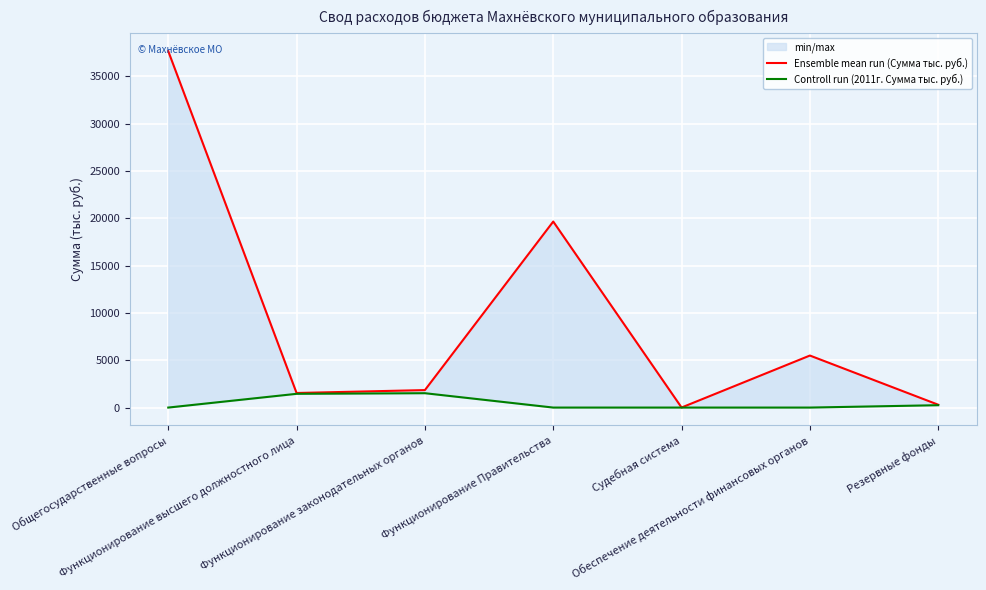

At which category does Ensemble mean run (Сумма тыс. руб.) reach its first local peak?

Функционирование Правительства